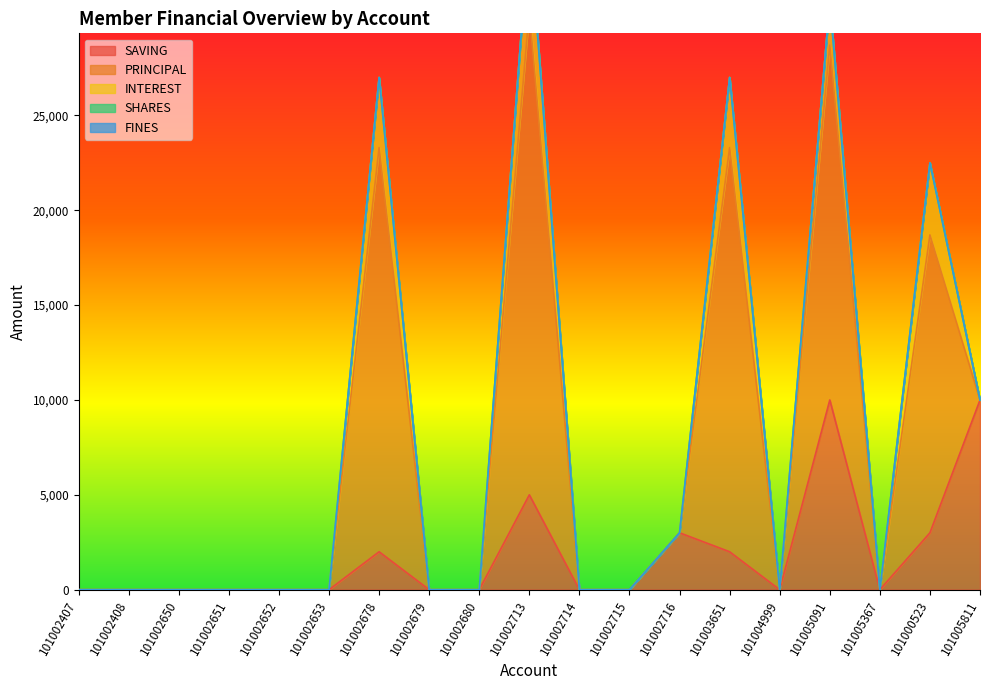

How many values in the SAVING series exceed 0?

7